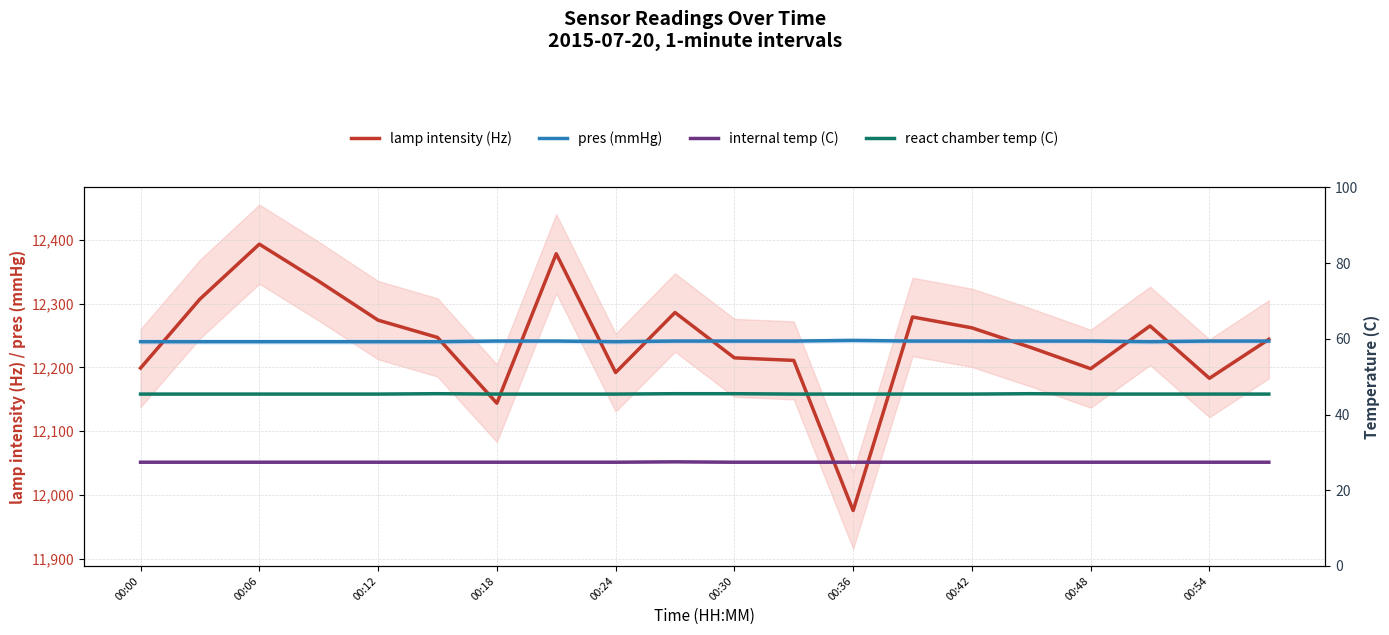

Which label corresponds to the smallest value in the chart?

00:00